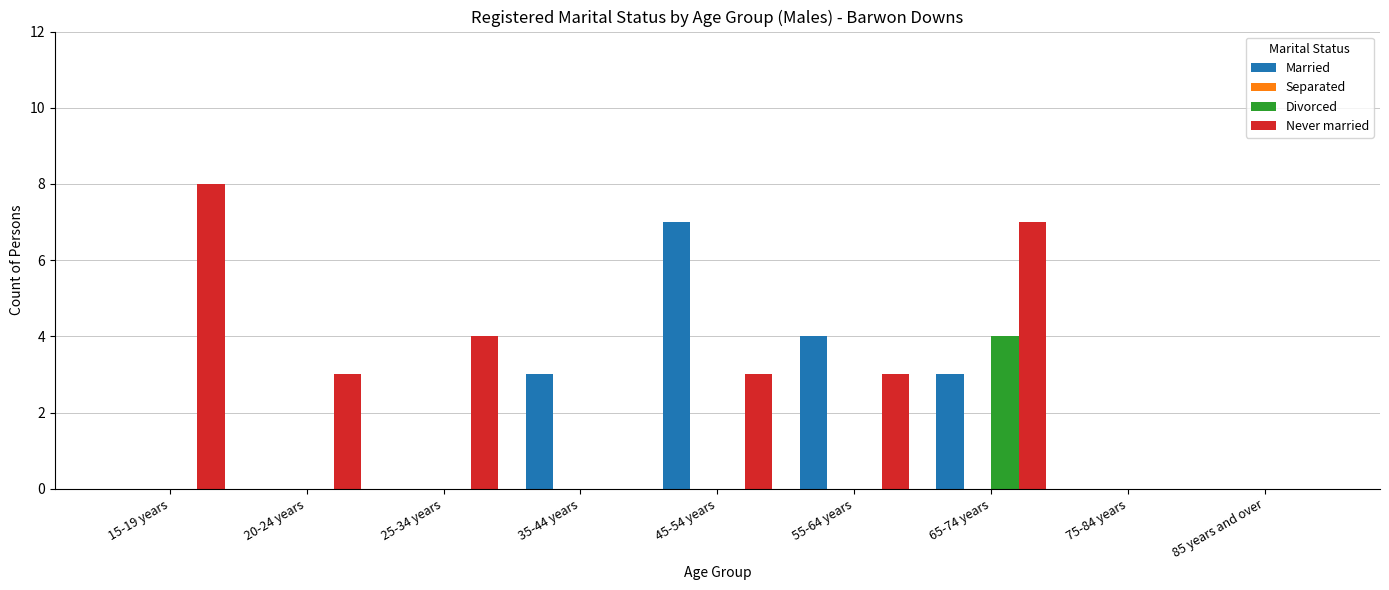

Between 15-19 years and 25-34 years, which series saw the biggest shift?

Never married